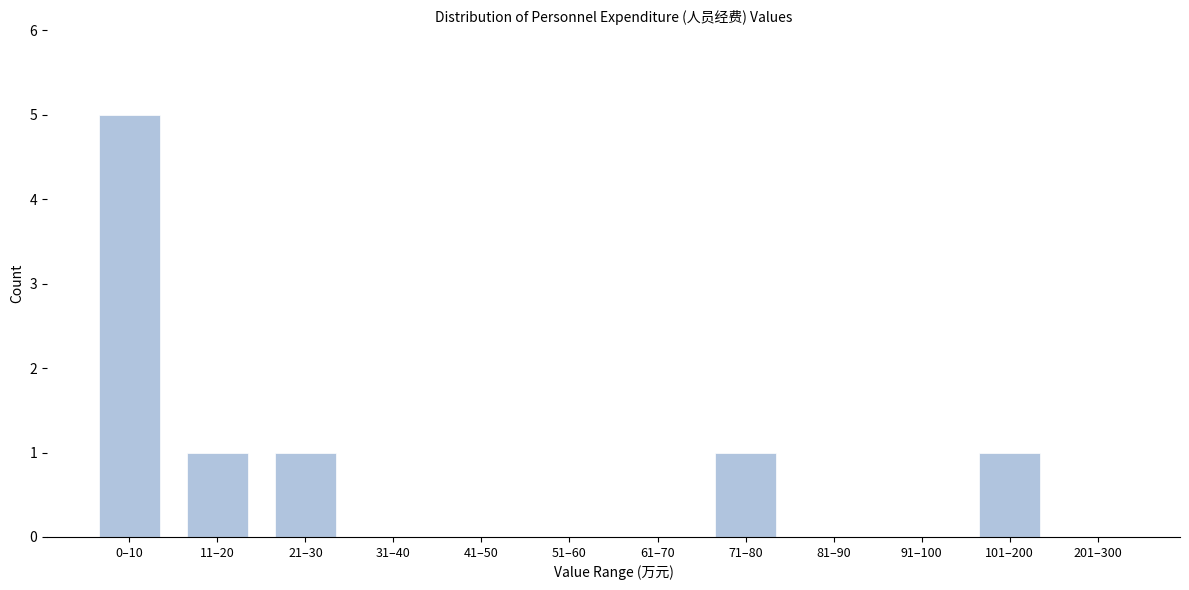

Reading left to right, what are all the values shown in this chart?

0–10=5	11–20=1	21–30=1	31–40=0	41–50=0	51–60=0	61–70=0	71–80=1	81–90=0	91–100=0	101–200=1	201–300=0